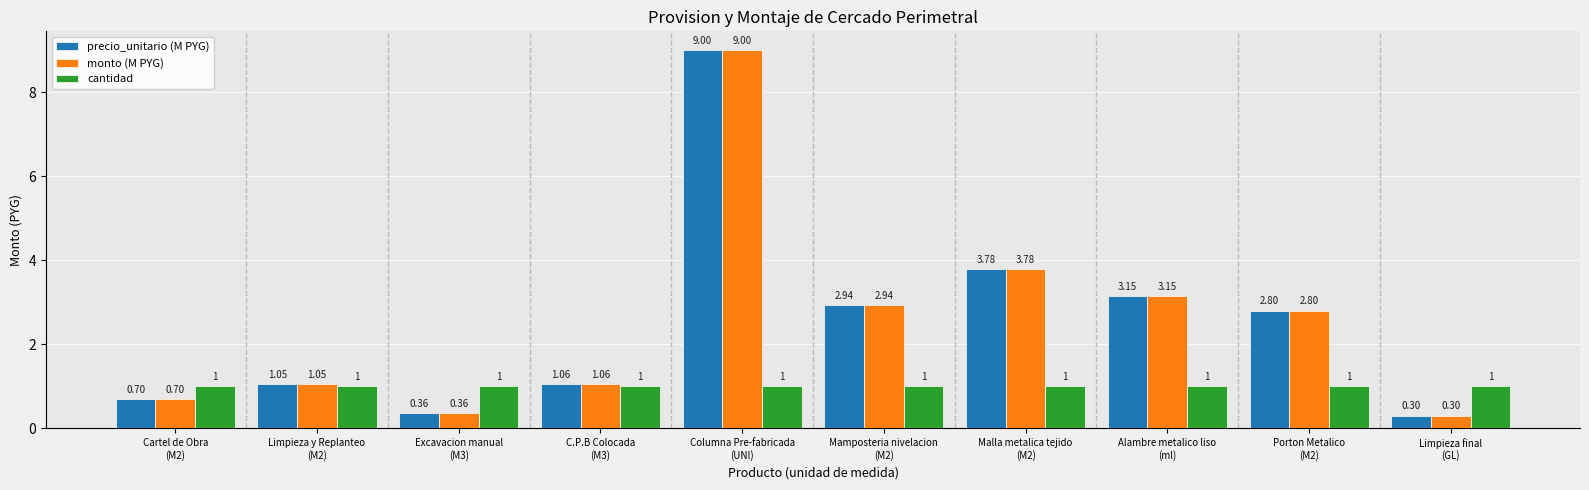

At how many categories does at least one series exceed 0?

10